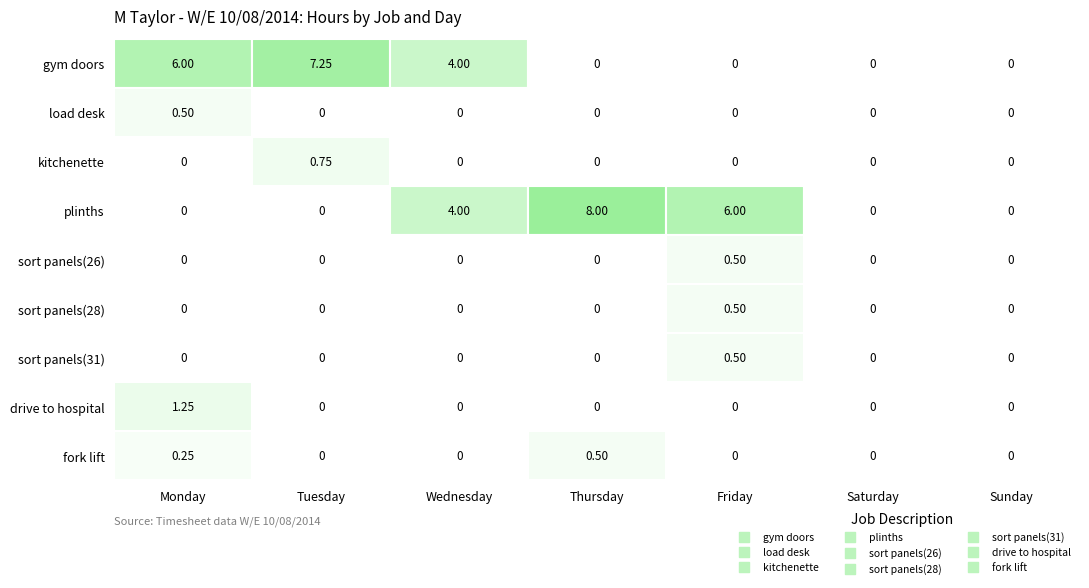

Reading left to right, what are all the values shown in this chart?

gym doors: 6.0	7.2	4.0	0.0	0.0	0.0	0.0
load desk: 0.5	0.0	0.0	0.0	0.0	0.0	0.0
kitchenette: 0.0	0.8	0.0	0.0	0.0	0.0	0.0
plinths: 0.0	0.0	4.0	8.0	6.0	0.0	0.0
sort panels(26): 0.0	0.0	0.0	0.0	0.5	0.0	0.0
sort panels(28): 0.0	0.0	0.0	0.0	0.5	0.0	0.0
sort panels(31): 0.0	0.0	0.0	0.0	0.5	0.0	0.0
drive to hospital: 1.2	0.0	0.0	0.0	0.0	0.0	0.0
fork lift: 0.2	0.0	0.0	0.5	0.0	0.0	0.0